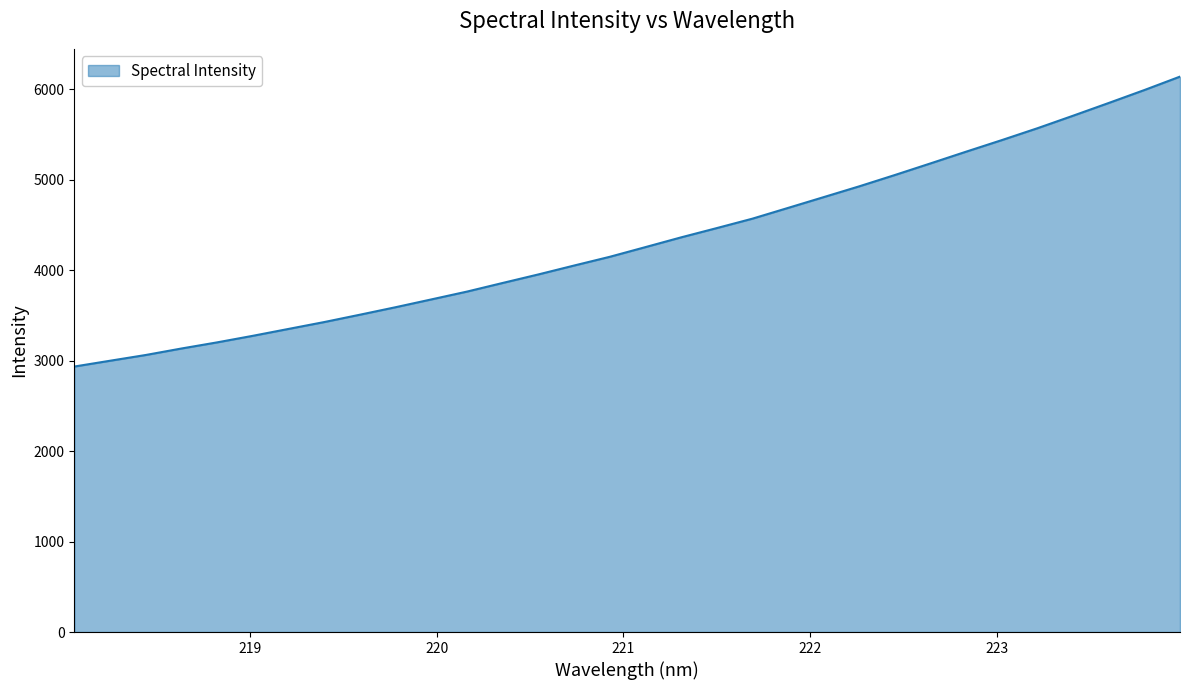

What is the smallest value displayed?

2935.6